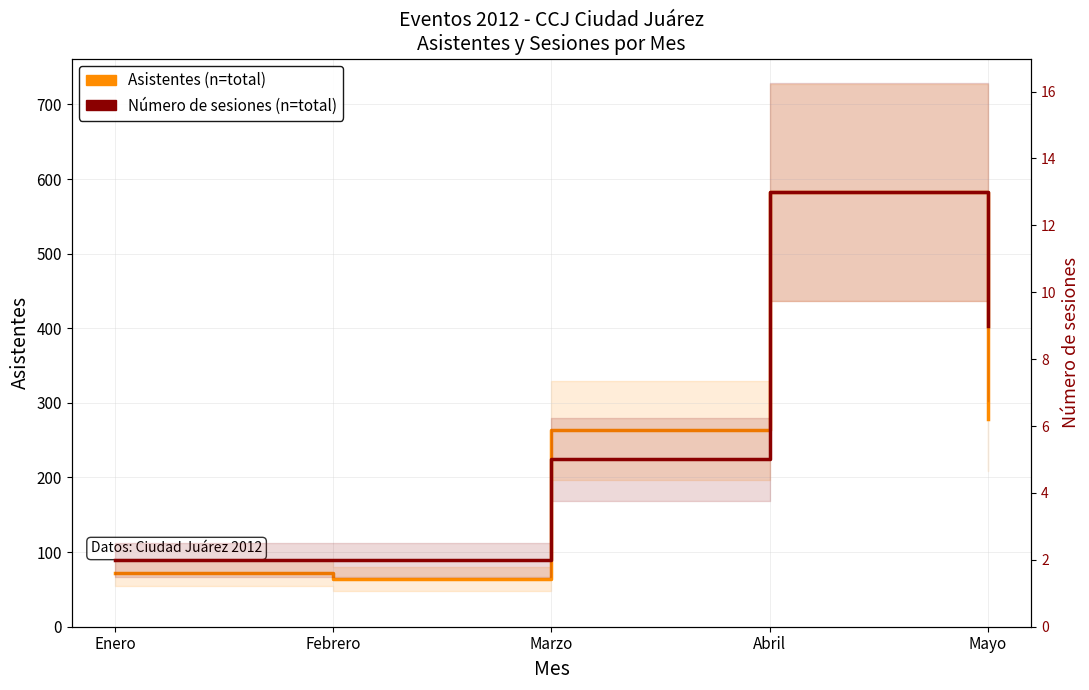

List the series in order of their overall mean, lowest first.

Número de sesiones (n=total), Asistentes (n=total)